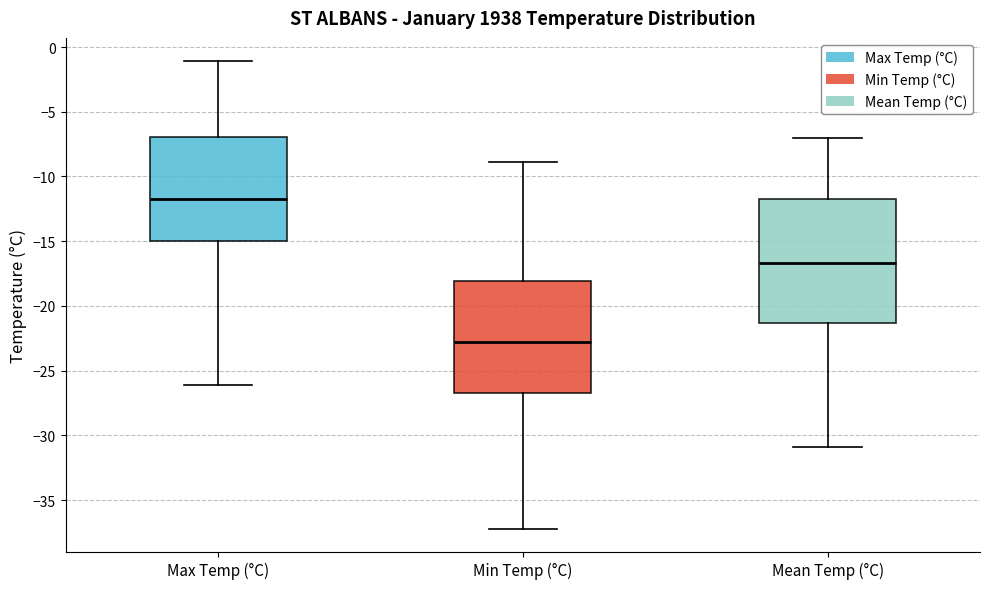

Comparing the boxes themselves (not the whiskers), which one is the tallest?

Mean Temp (°C)